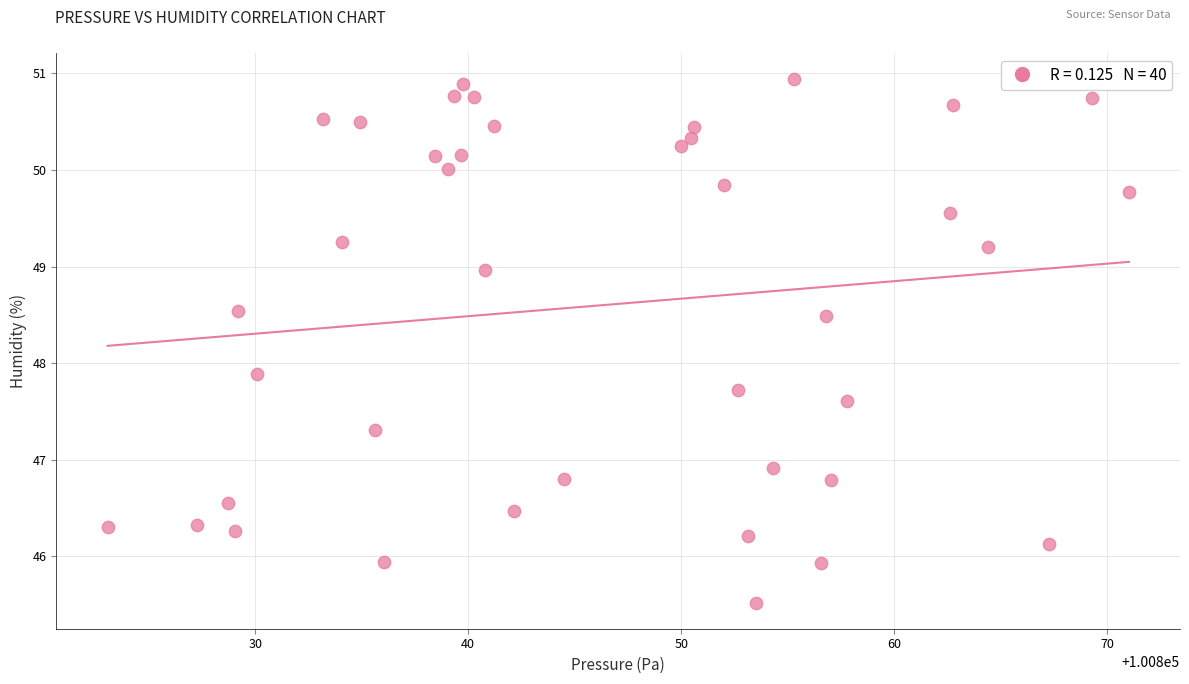

What is the range of Y values (max minus min)?

5.4